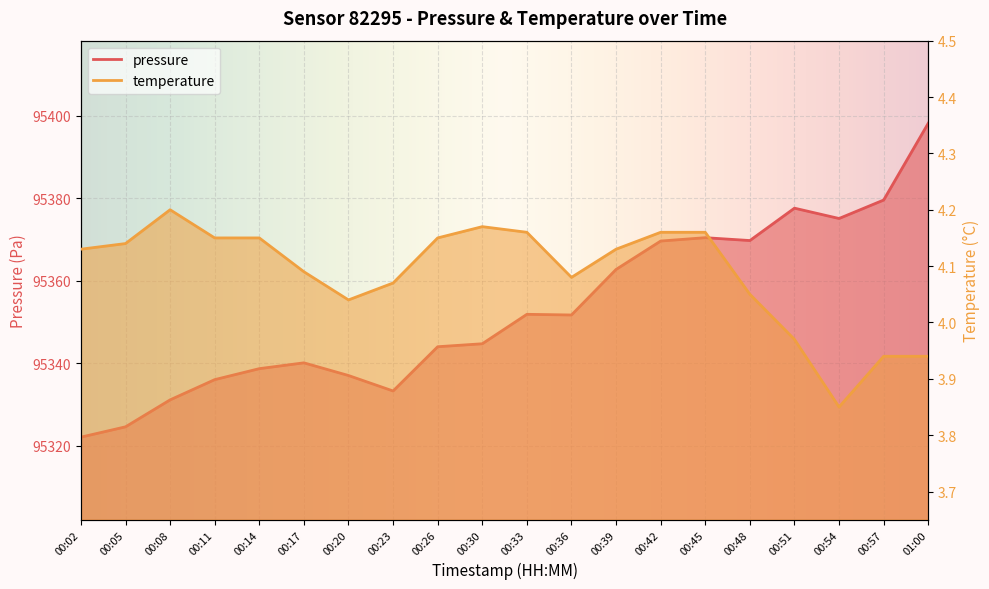

Rank the series by their maximum value, from lowest to highest.

temperature, pressure